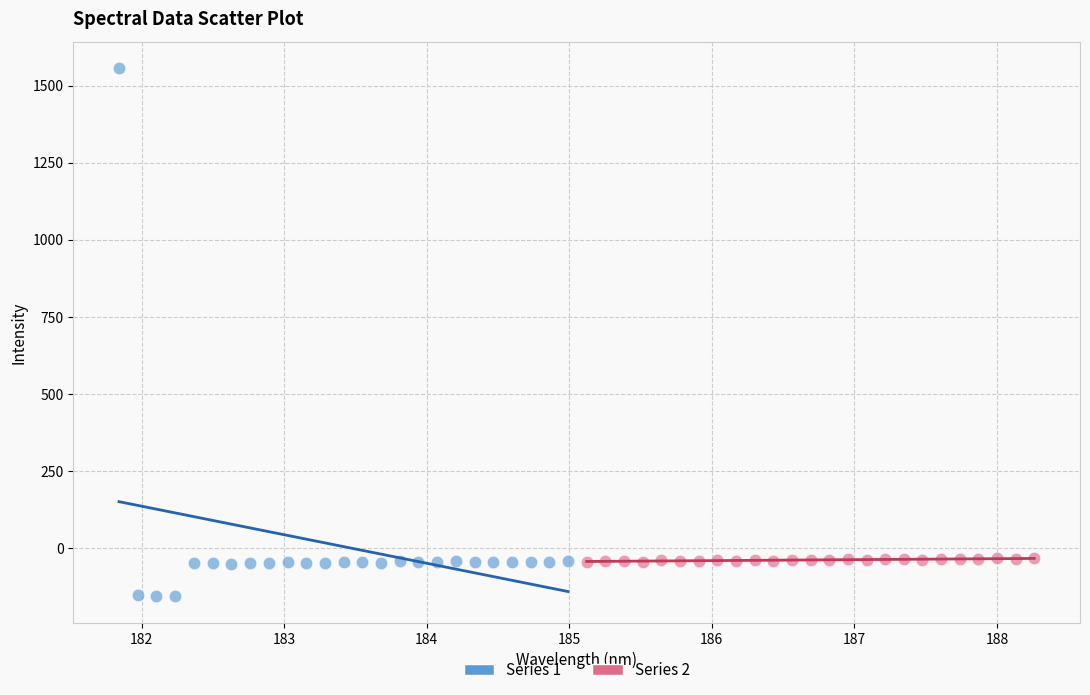

Which series has the widest spread of Y values?

Series 1